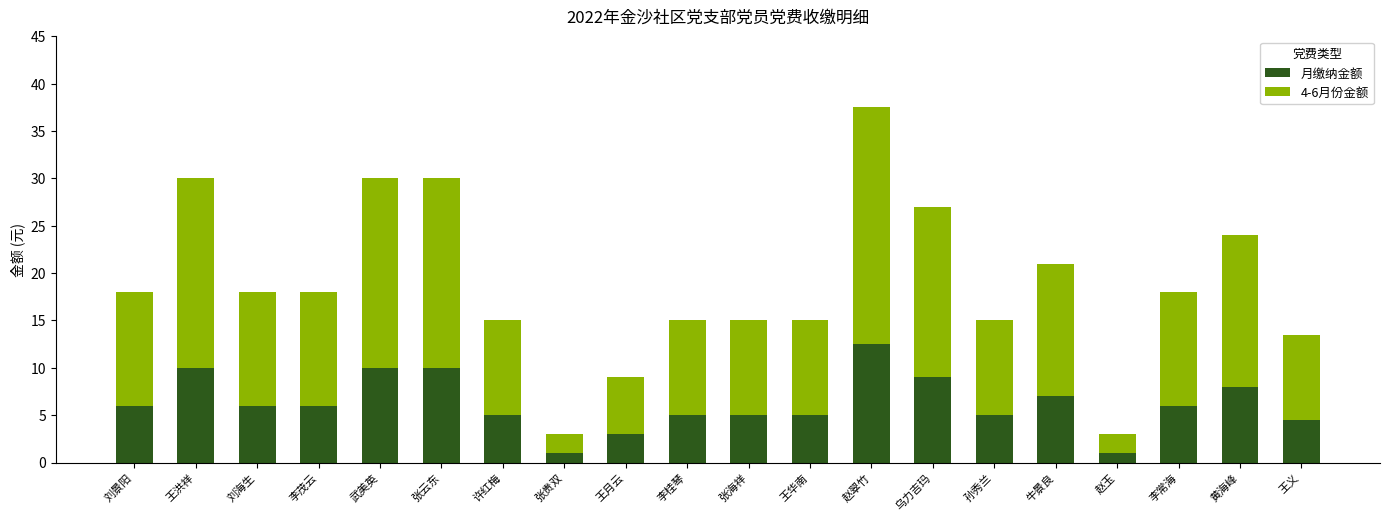

At which label does 月缴纳金额 reach its peak?

赵翠竹